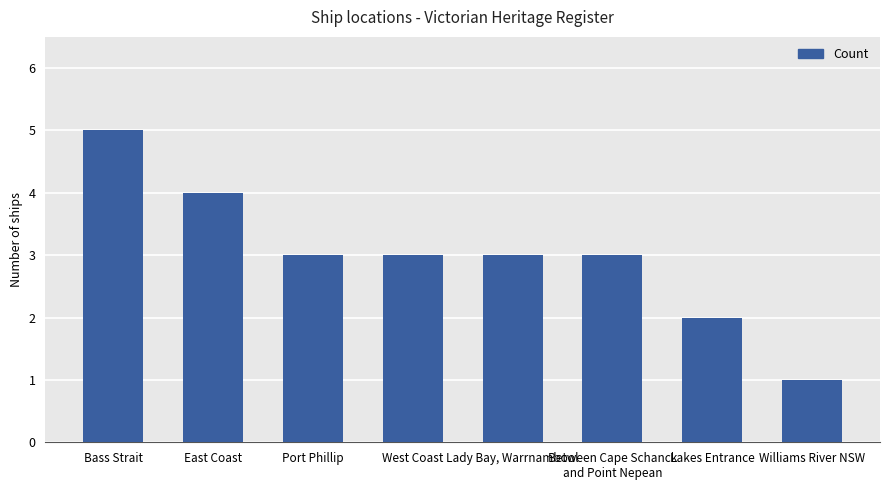

What value does the data have at East Coast?

4